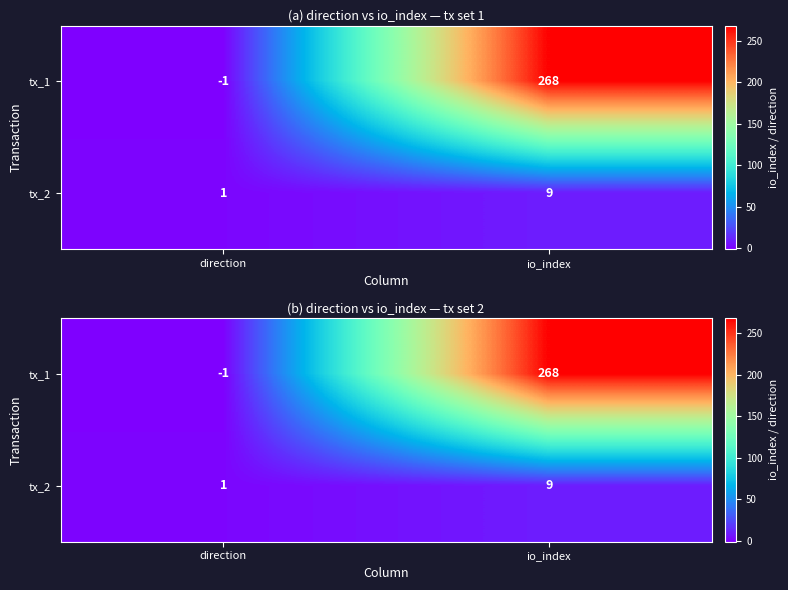

What is the highest value of the tx_2 series?

9